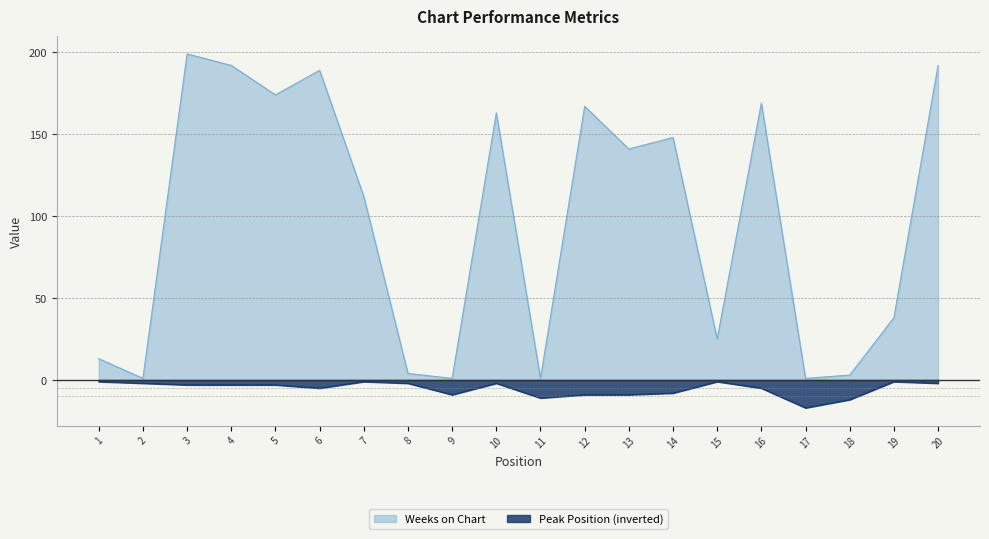

The Weeks on Chart series shows 189 at 6. True or false?

True